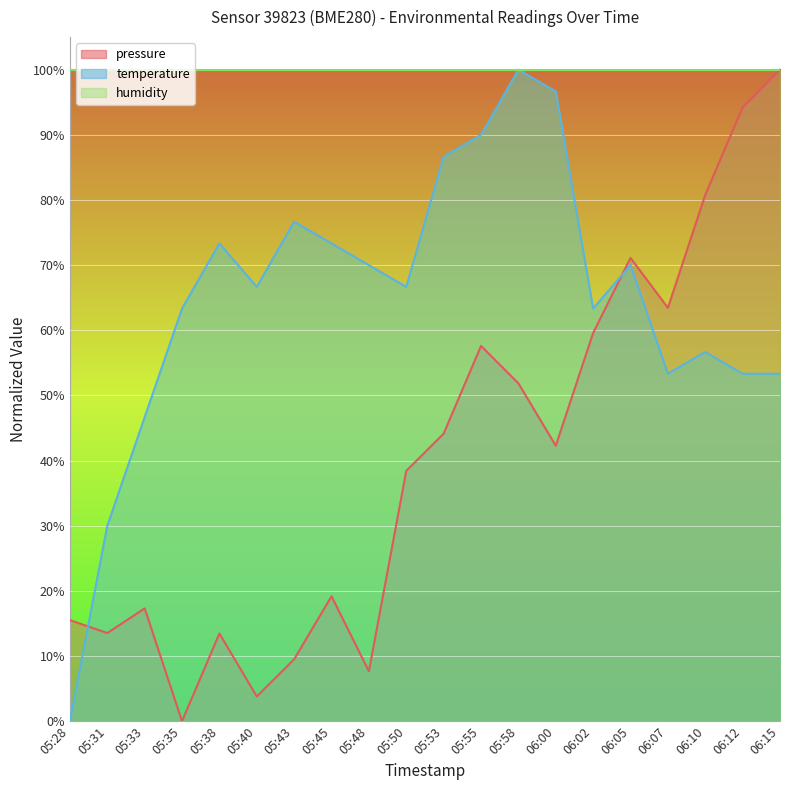

What is the difference between the maximum and minimum values in the temperature series?

100.0